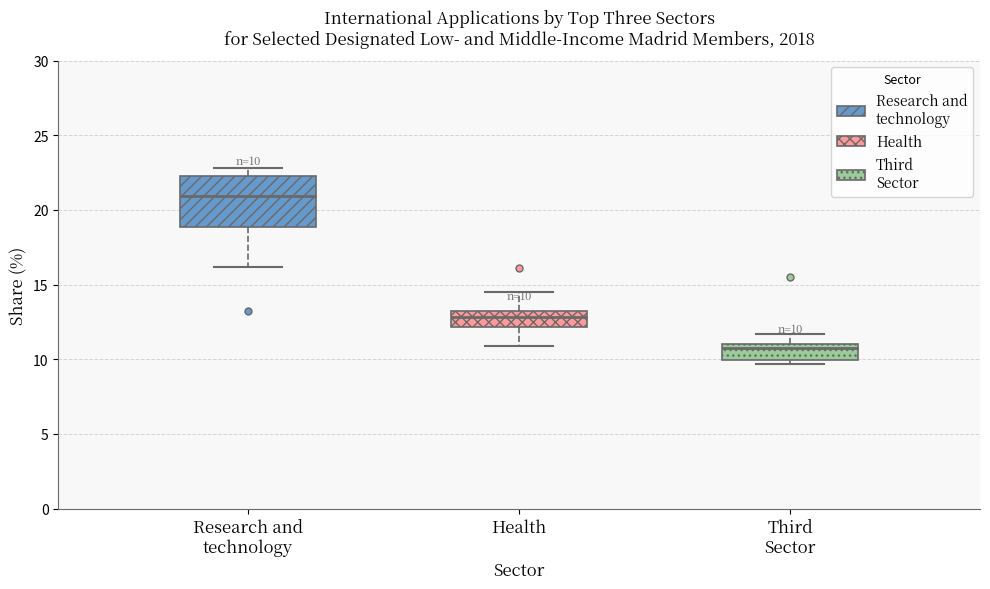

Which box has the highest median line?

Research and technology